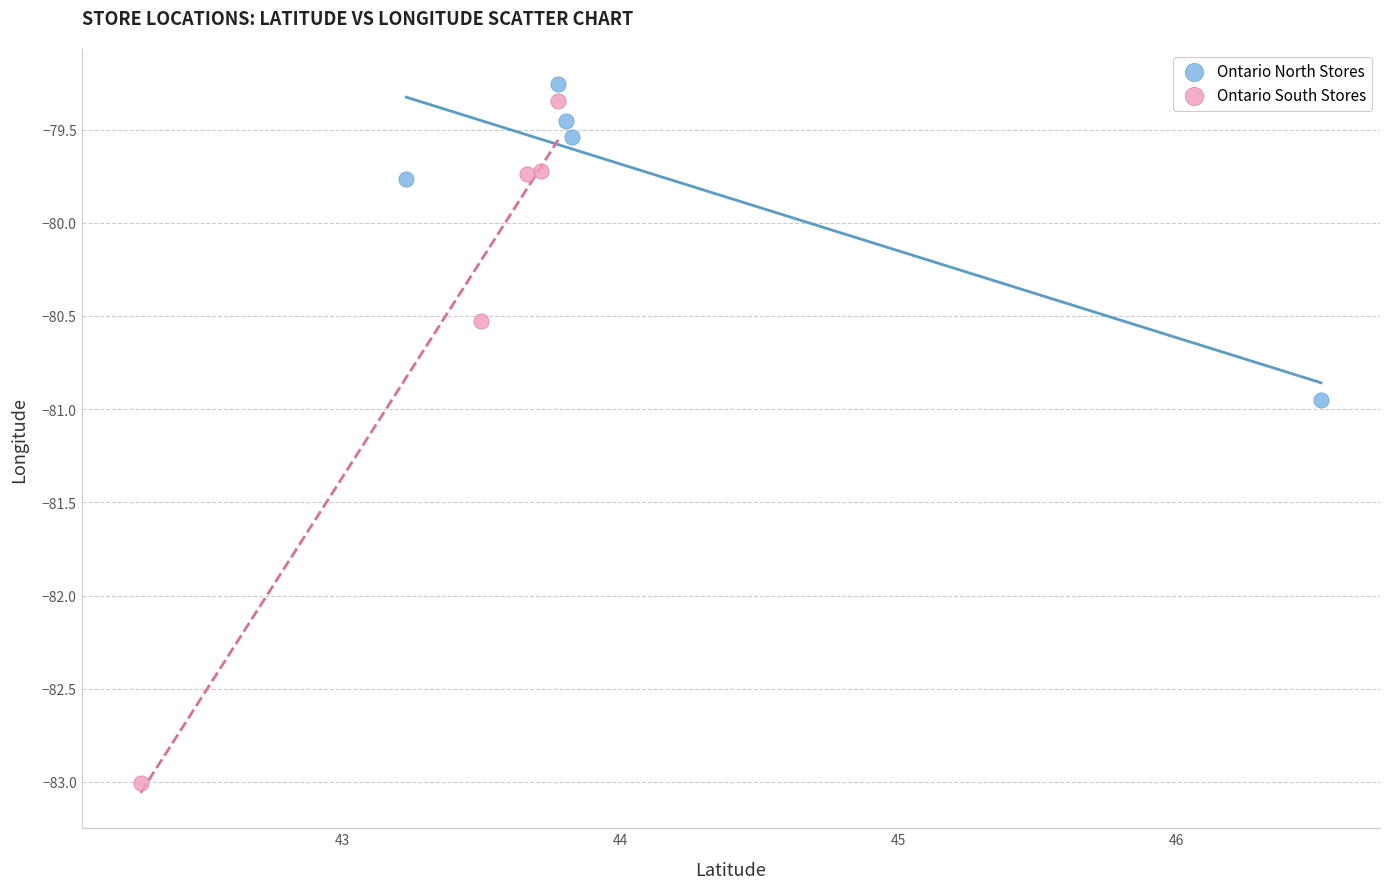

What are all the series names shown in the legend?

Ontario North Stores, Ontario South Stores